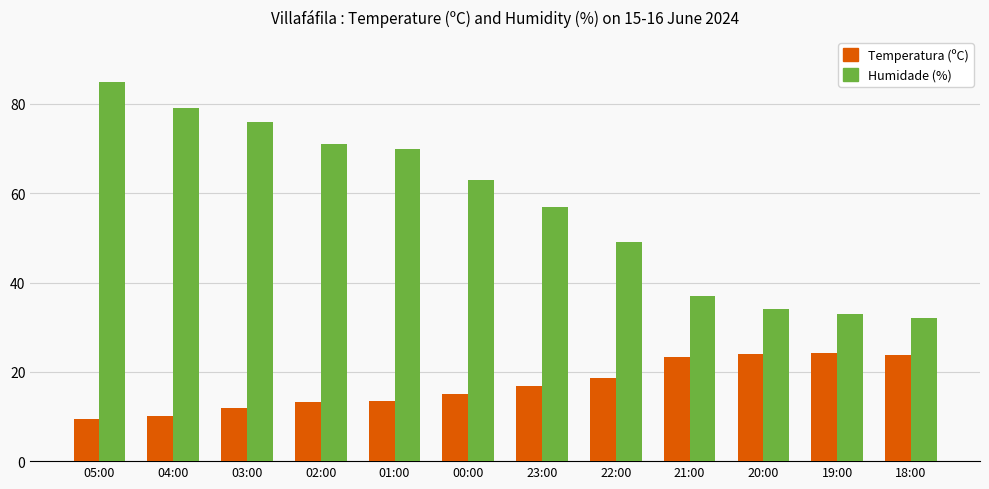

At which category is the sum across all series the highest?

05:00